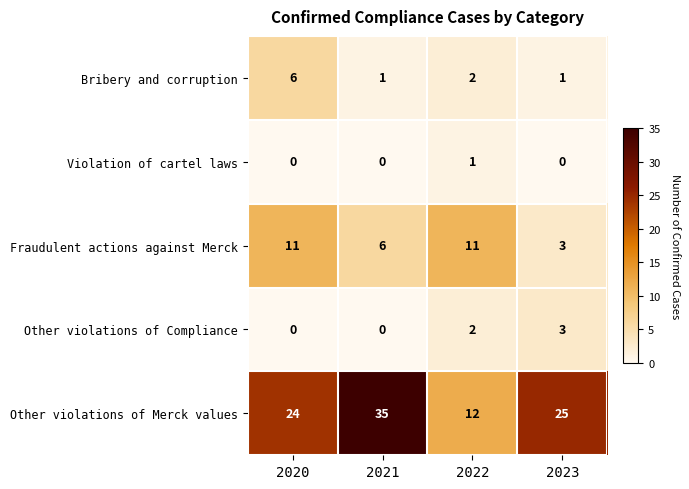

Rank the series by their maximum value, from lowest to highest.

Violation of cartel laws, Other violations of Compliance, Bribery and corruption, Fraudulent actions against Merck, Other violations of Merck values